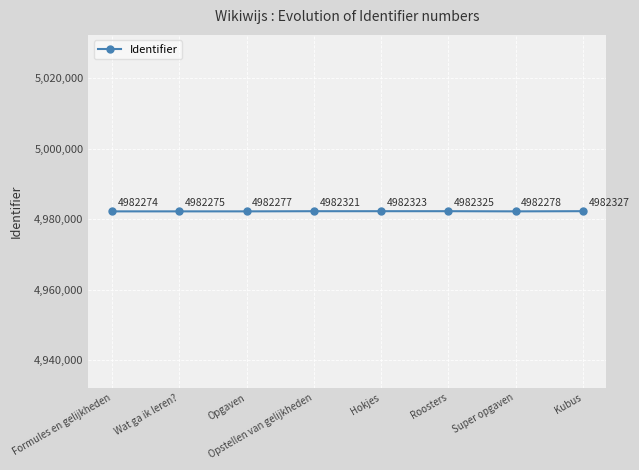

List the labels in order of value, largest first.

Kubus, Roosters, Hokjes, Opstellen van gelijkheden, Super opgaven, Opgaven, Wat ga ik leren?, Formules en gelijkheden